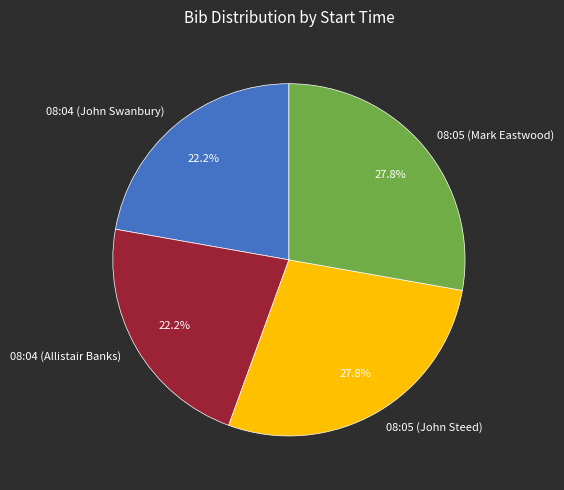

Is there a majority slice in this chart?

No